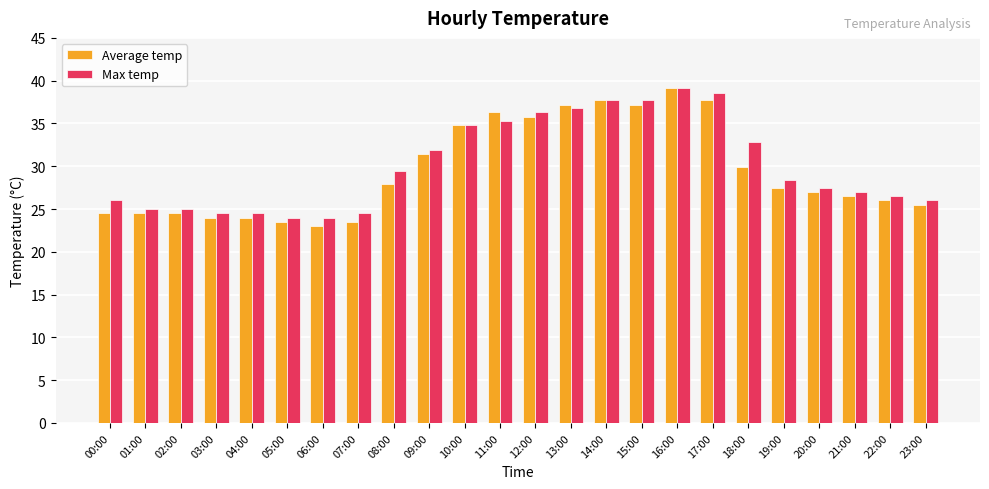

Where does the Max temp series first go above 28?

08:00